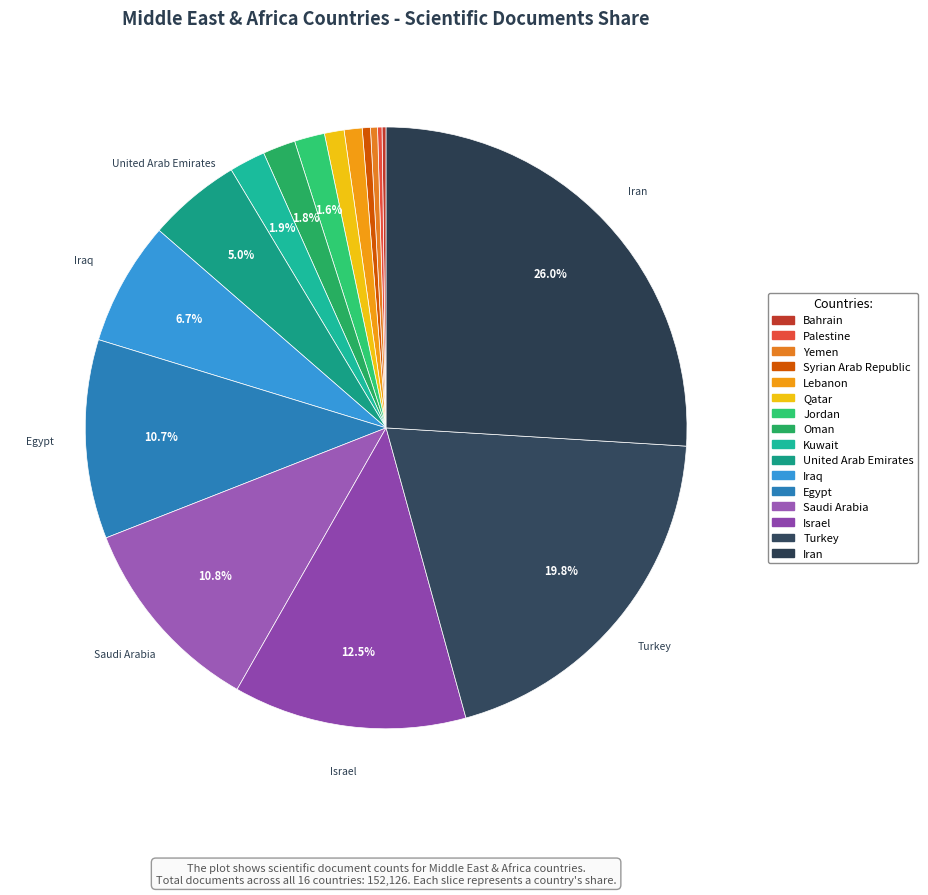

The Israel slice represents 13% of the pie. True or false?

True